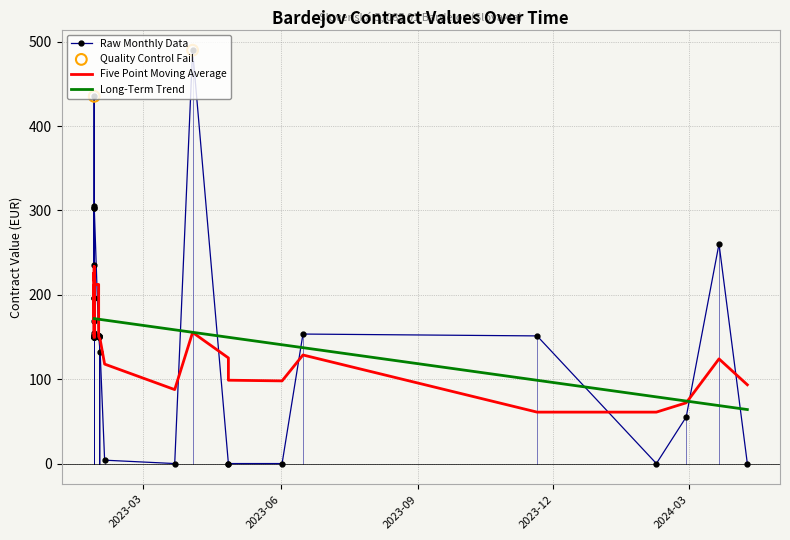

What is the change in value from 10 to 28?

-47.2